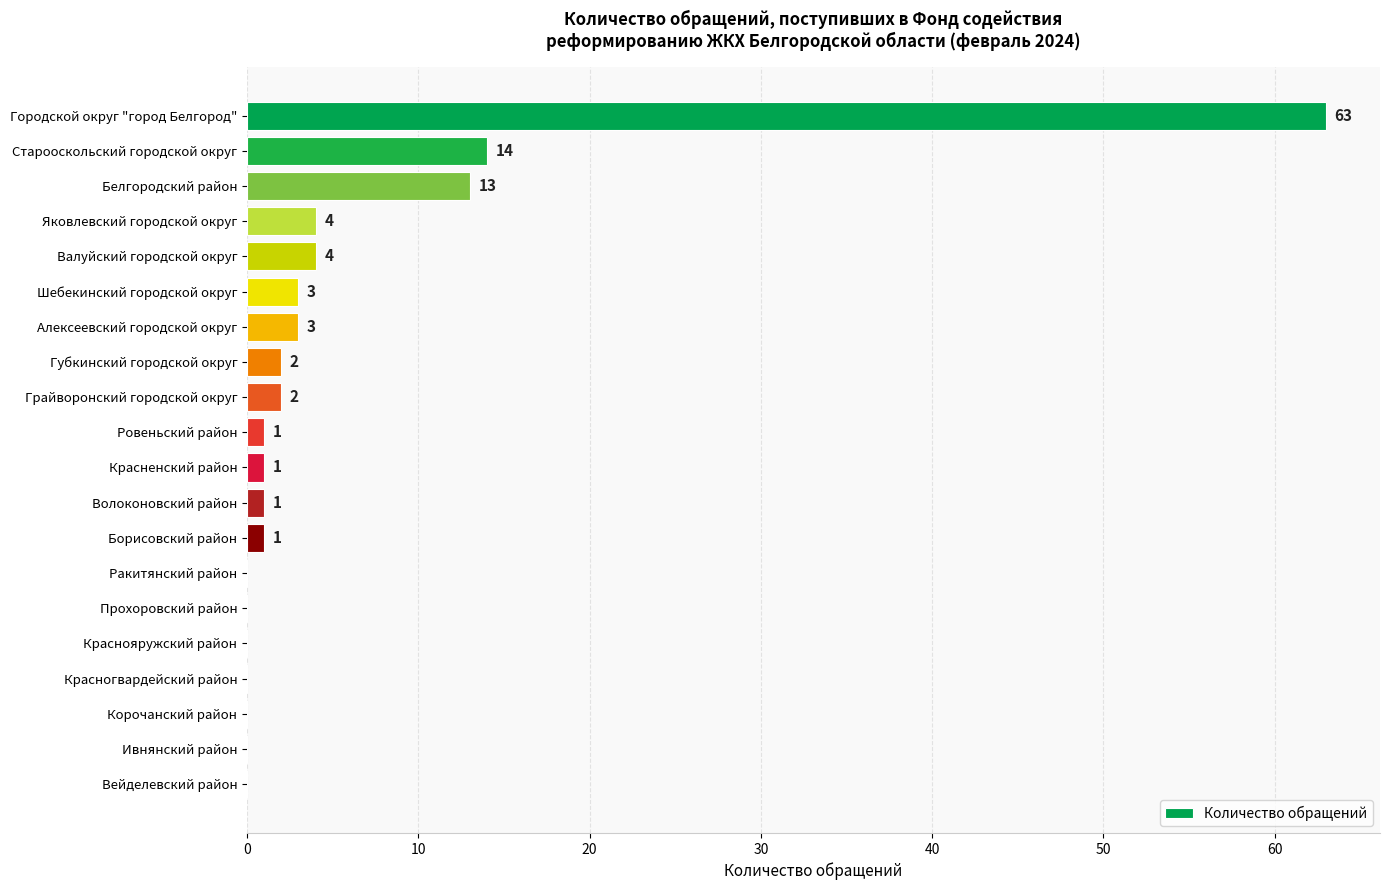

Which category has the highest value across all series?

Городской округ "город Белгород"